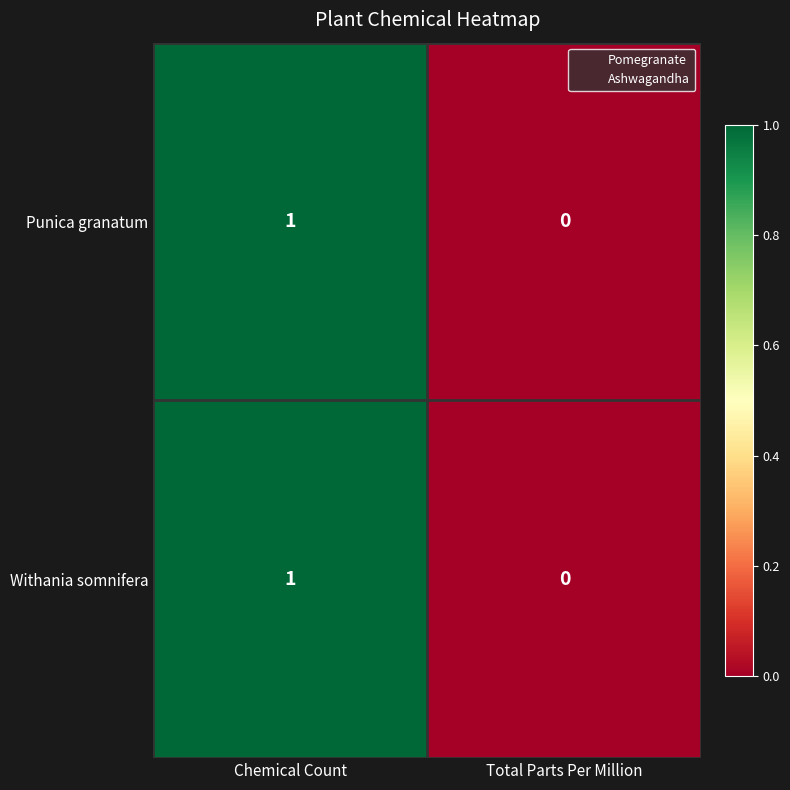

Rank the categories by Withania somnifera value from highest to lowest.

Chemical Count, Total Parts Per Million